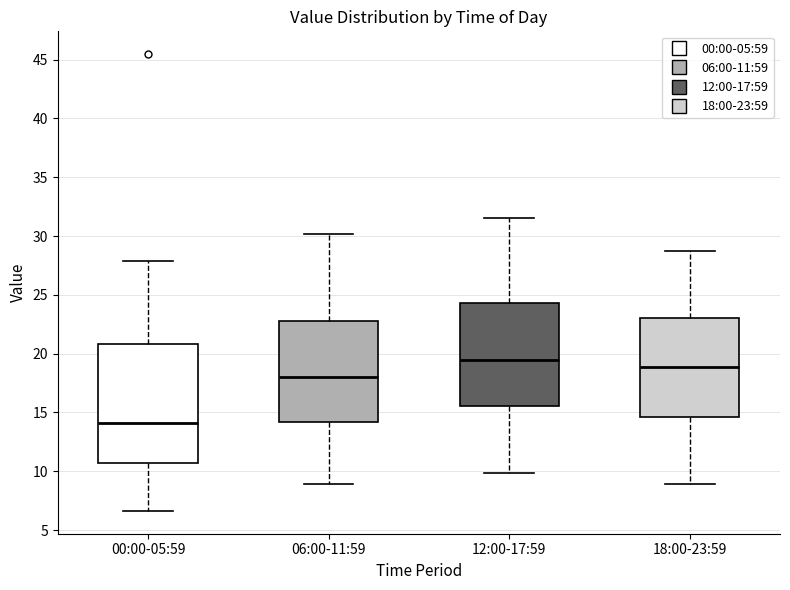

Which box has the highest median line?

12:00-17:59